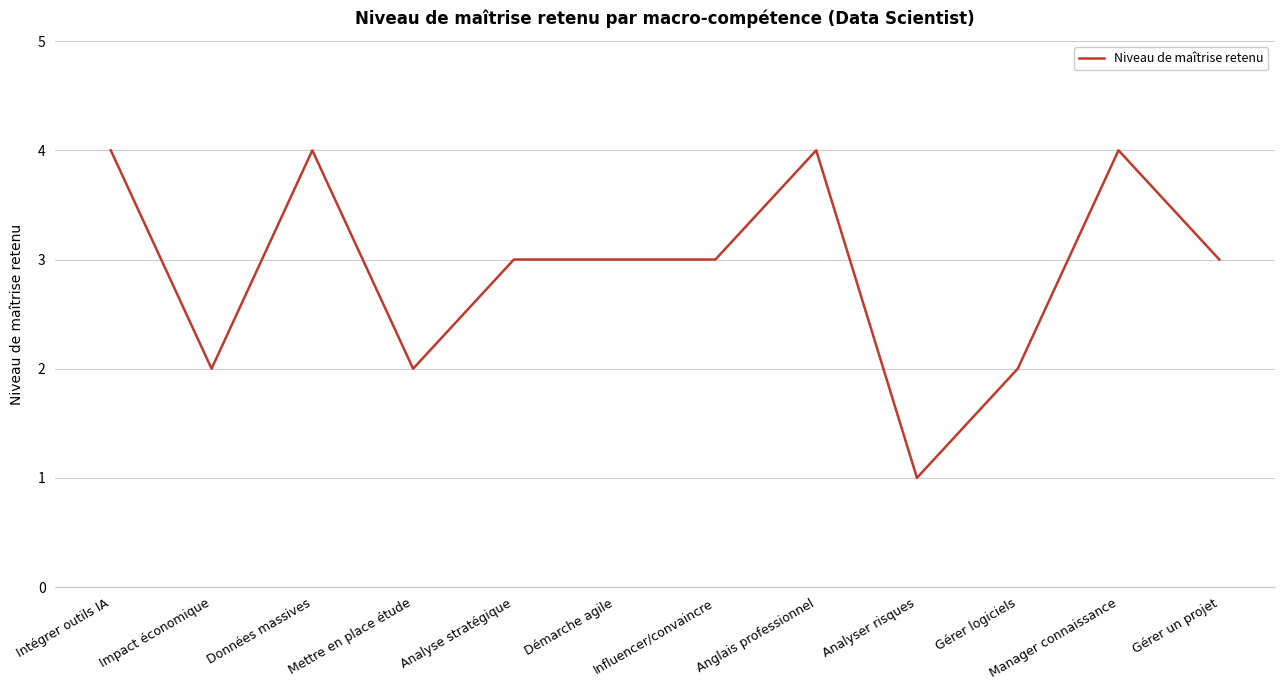

What is the average value?

3